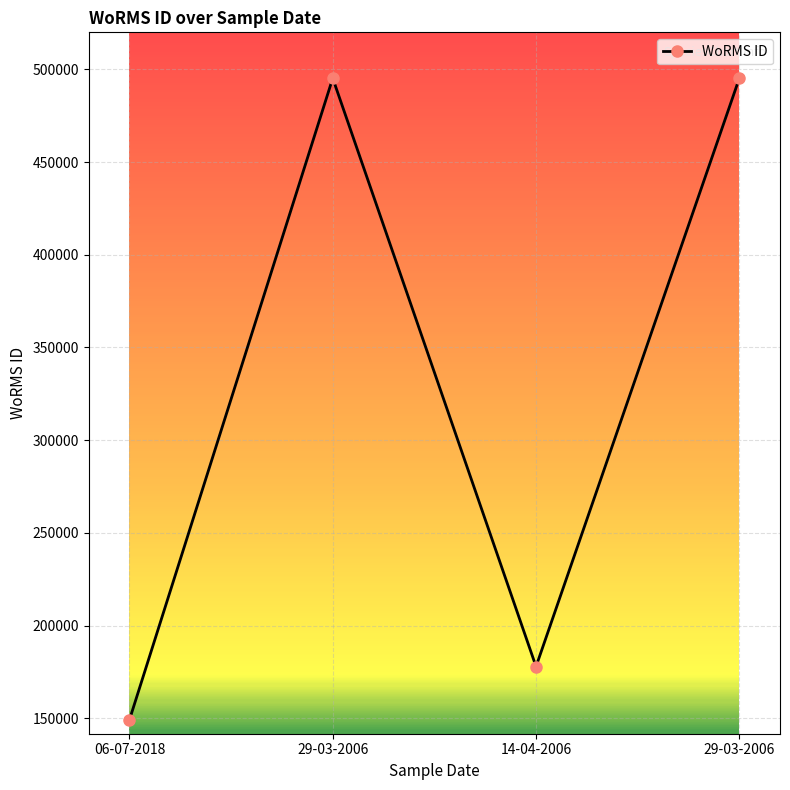

How many data points does each series have?

4